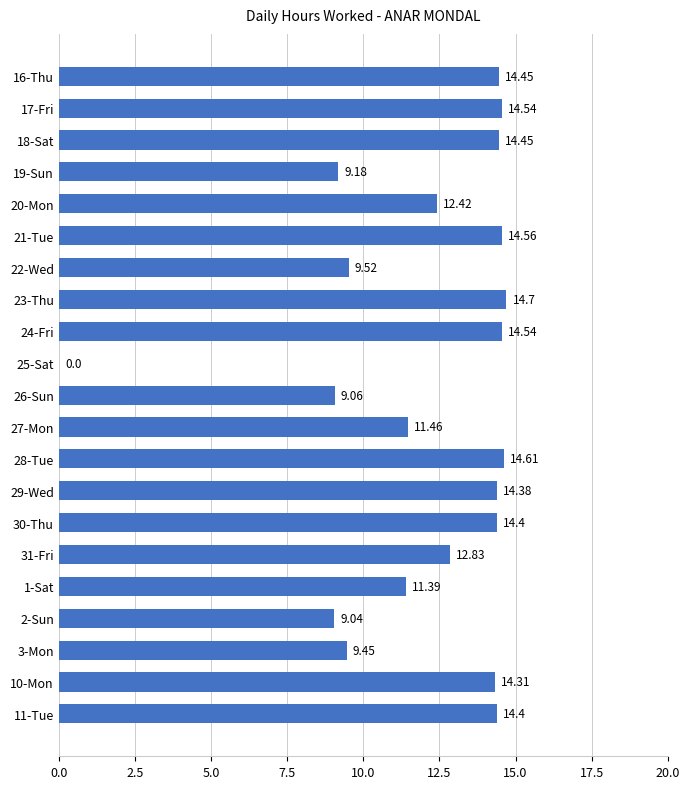

What is the change in value from 19-Sun to 1-Sat?

+2.2